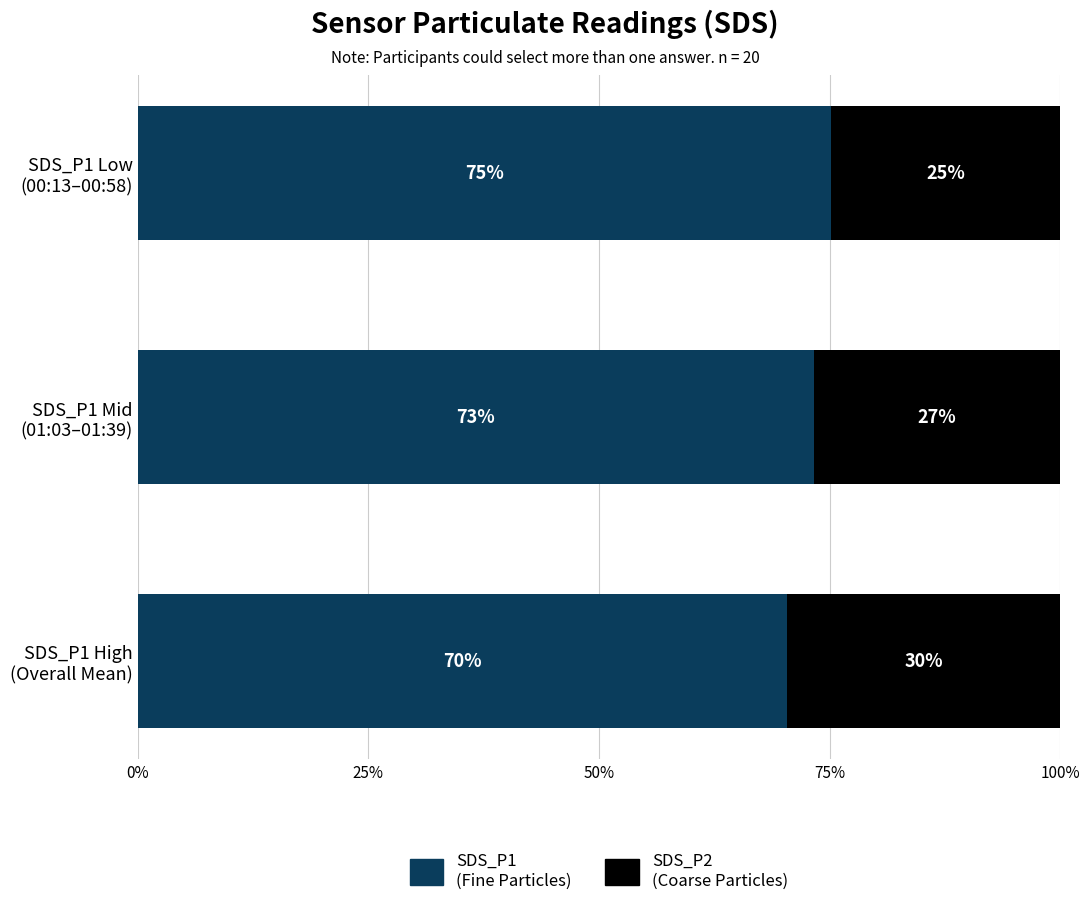

What is the value of the SDS_P1 bar at the 3rd from the left?

70.3